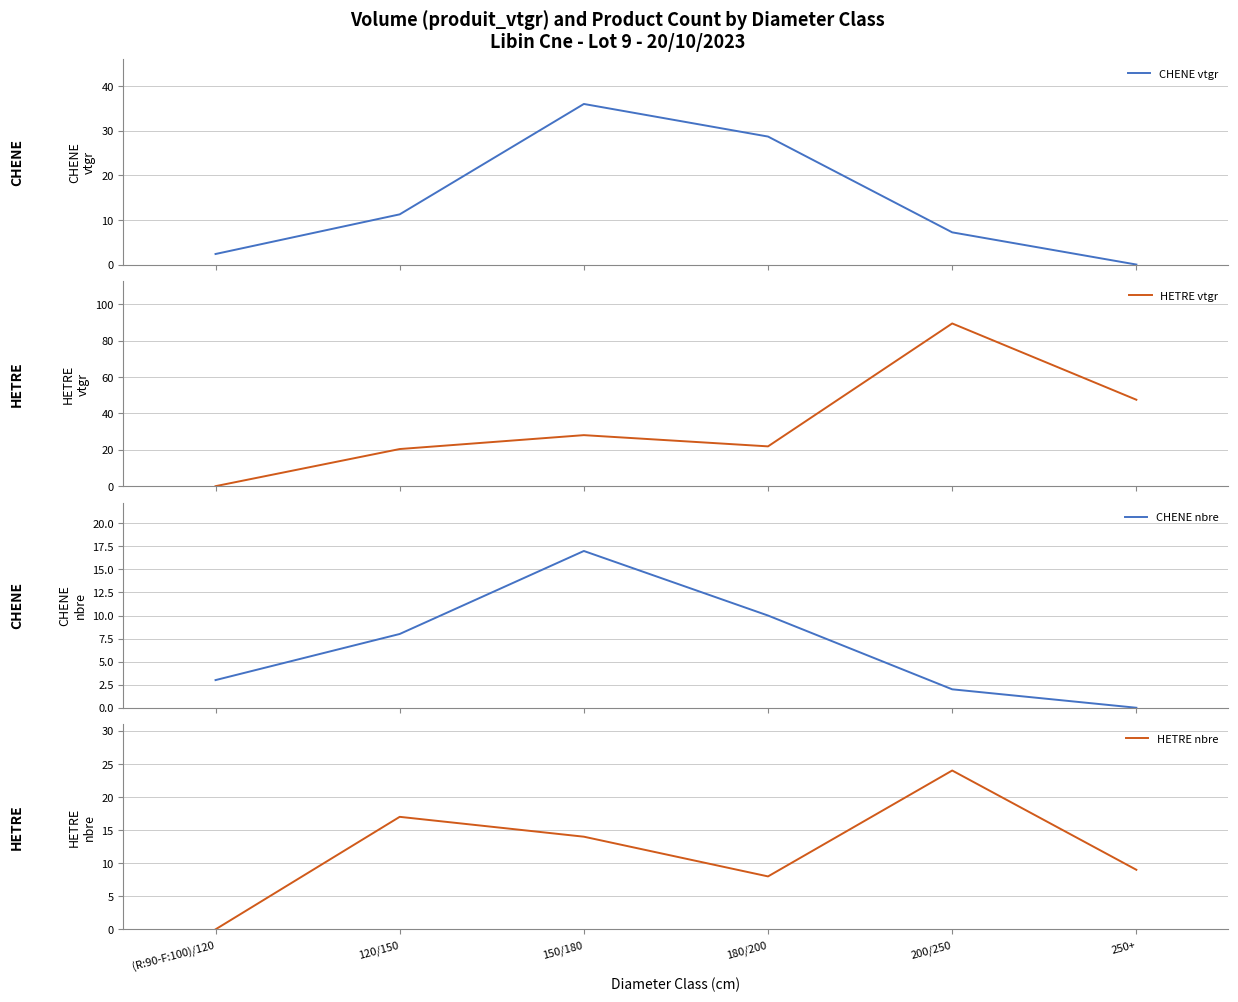

At which category does the chart reach its peak across all series?

200/250